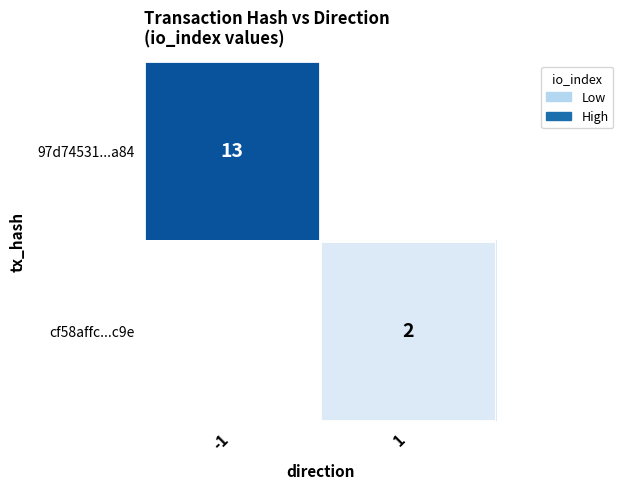

How many values in cf58affc...c9e are above zero?

1